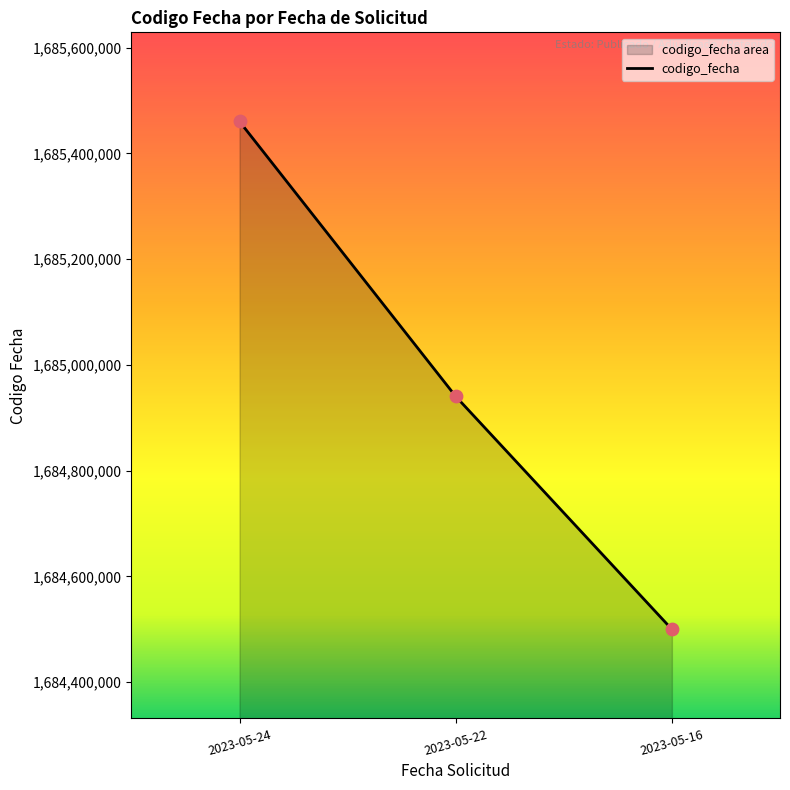

Which has a higher value, 2023-05-16 or 2023-05-22?

2023-05-22